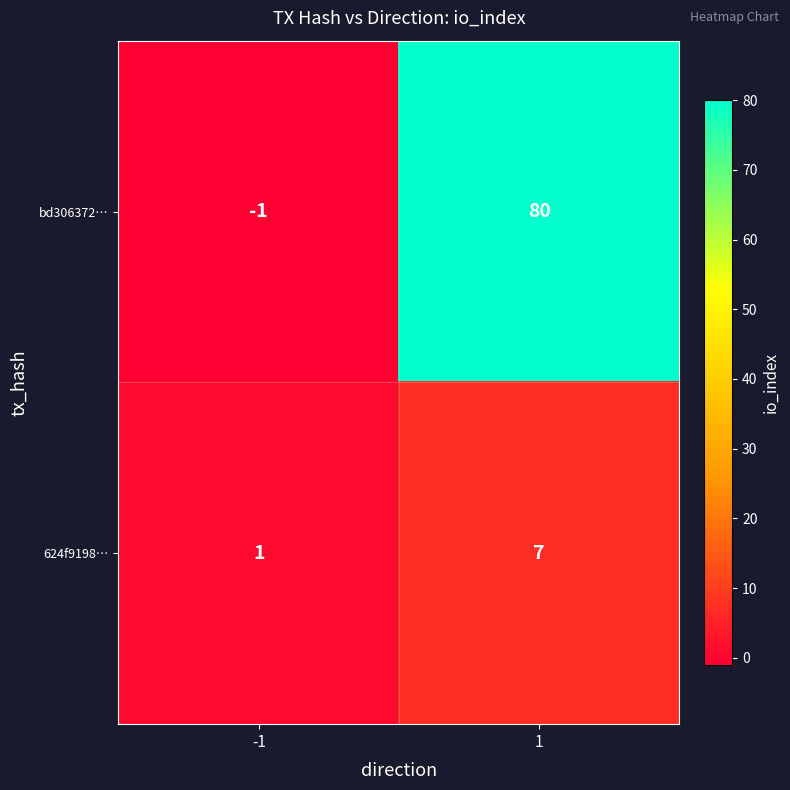

Reading left to right, list all the values displayed in this chart.

bd306372…: -1	80
624f9198…: 1	7